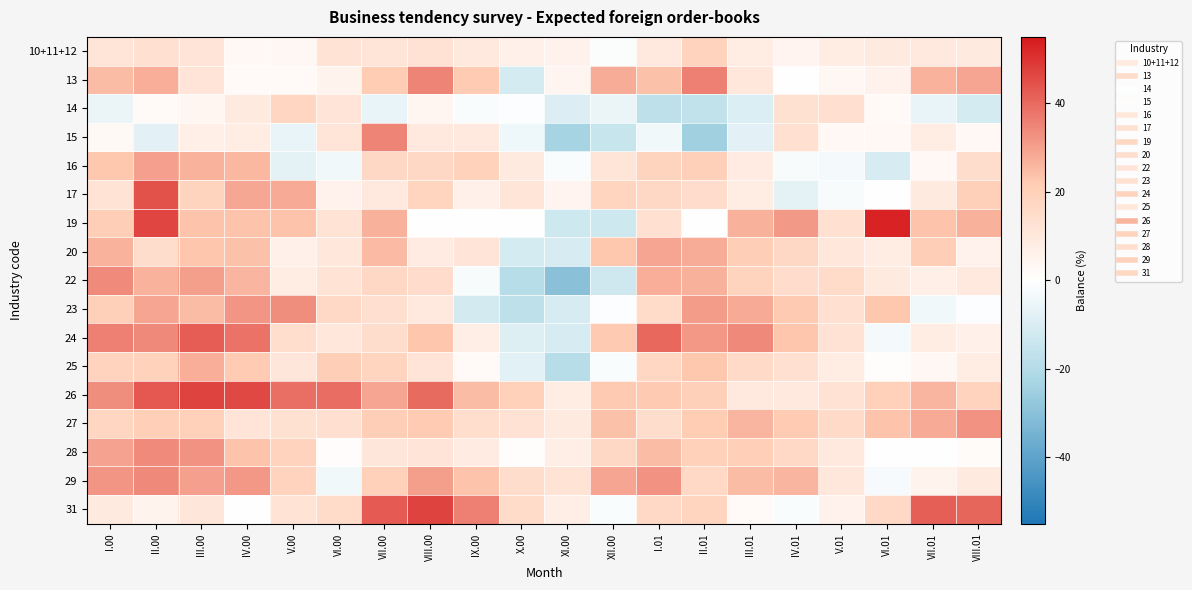

Reading left to right, list all the values displayed in this chart.

10+11+12: I.00=10.9	II.00=13.0	III.00=11.2	IV.00=2.6	V.00=3.3	VI.00=11.7	VII.00=11.0	VIII.00=12.3	IX.00=9.7	X.00=6.1	XI.00=5.5	XII.00=-0.9	I.01=9.2	II.01=18.8	III.01=8.1	IV.01=4.6	V.01=7.9	VI.01=8.8	VII.01=9.5	VIII.01=8.7
13: I.00=24.9	II.00=27.2	III.00=11.3	IV.00=1.8	V.00=2.1	VI.00=5.0	VII.00=21.3	VIII.00=35.0	IX.00=21.9	X.00=-11.4	XI.00=4.0	XII.00=27.9	I.01=24.0	II.01=35.9	III.01=10.2	IV.01=0.4	V.01=3.1	VI.01=5.5	VII.01=26.5	VIII.01=28.9
14: I.00=-5.5	II.00=1.9	III.00=3.8	IV.00=8.8	V.00=17.6	VI.00=11.2	VII.00=-5.8	VIII.00=3.8	IX.00=-1.4	X.00=-0.8	XI.00=-9.1	XII.00=-5.5	I.01=-17.2	II.01=-16.7	III.01=-9.8	IV.01=12.6	V.01=13.6	VI.01=1.8	VII.01=-5.8	VIII.01=-11.5
15: I.00=2.5	II.00=-7.7	III.00=6.6	IV.00=7.6	V.00=-5.8	VI.00=11.0	VII.00=35.2	VIII.00=9.8	IX.00=9.4	X.00=-4.4	XI.00=-23.3	XII.00=-14.7	I.01=-3.6	II.01=-24.7	III.01=-7.6	IV.01=13.0	V.01=2.9	VI.01=2.7	VII.01=7.8	VIII.01=2.7
16: I.00=22.5	II.00=29.9	III.00=26.5	IV.00=25.4	V.00=-7.3	VI.00=-3.6	VII.00=16.7	VIII.00=16.7	IX.00=19.0	X.00=8.8	XI.00=-1.5	XII.00=11.0	I.01=18.2	II.01=19.8	III.01=8.4	IV.01=-1.9	V.01=-2.7	VI.01=-11.0	VII.01=2.8	VIII.01=14.5
17: I.00=12.0	II.00=44.6	III.00=18.4	IV.00=28.5	V.00=28.1	VI.00=5.2	VII.00=9.1	VIII.00=18.0	IX.00=5.7	X.00=11.0	XI.00=4.3	XII.00=18.0	I.01=16.4	II.01=14.8	III.01=7.7	IV.01=-7.1	V.01=-1.9	VI.01=-0.4	VII.01=8.6	VIII.01=19.8
19: I.00=20.7	II.00=46.6	III.00=23.3	IV.00=23.3	V.00=23.3	VI.00=11.7	VII.00=26.7	VIII.00=0.0	IX.00=0.0	X.00=0.0	XI.00=-13.3	XII.00=-13.3	I.01=13.3	II.01=0.0	III.01=26.7	IV.01=31.0	V.01=13.3	VI.01=53.2	VII.01=23.3	VIII.01=26.7
20: I.00=26.3	II.00=14.5	III.00=23.1	IV.00=23.8	V.00=6.1	VI.00=10.3	VII.00=25.3	VIII.00=8.2	IX.00=11.4	X.00=-11.6	XI.00=-11.0	XII.00=22.7	I.01=29.1	II.01=27.9	III.01=21.0	IV.01=16.5	V.01=10.1	VI.01=7.7	VII.01=20.7	VIII.01=5.2
22: I.00=33.7	II.00=26.5	III.00=30.1	IV.00=26.0	V.00=8.1	VI.00=11.9	VII.00=16.5	VIII.00=15.0	IX.00=-2.1	X.00=-19.0	XI.00=-30.0	XII.00=-12.7	I.01=27.2	II.01=26.7	III.01=18.1	IV.01=15.0	V.01=15.3	VI.01=8.9	VII.01=6.5	VIII.01=9.2
23: I.00=19.9	II.00=29.0	III.00=24.7	IV.00=31.8	V.00=33.3	VI.00=16.3	VII.00=13.4	VIII.00=9.8	IX.00=-11.9	X.00=-17.4	XI.00=-10.4	XII.00=-0.5	I.01=15.2	II.01=30.8	III.01=28.2	IV.01=22.2	V.01=13.1	VI.01=22.7	VII.01=-3.8	VIII.01=-0.6
24: I.00=35.8	II.00=34.2	III.00=42.2	IV.00=38.5	V.00=14.1	VI.00=10.1	VII.00=14.3	VIII.00=23.0	IX.00=7.2	X.00=-8.8	XI.00=-10.4	XII.00=22.3	I.01=40.0	II.01=31.6	III.01=34.0	IV.01=23.0	V.01=12.4	VI.01=-2.6	VII.01=8.1	VIII.01=6.0
25: I.00=18.6	II.00=19.3	III.00=27.3	IV.00=21.7	V.00=10.7	VI.00=20.7	VII.00=17.7	VIII.00=11.6	IX.00=2.1	X.00=-8.0	XI.00=-19.2	XII.00=-1.3	I.01=16.8	II.01=22.7	III.01=15.7	IV.01=13.2	V.01=7.4	VI.01=0.8	VII.01=3.4	VIII.01=7.8
26: I.00=33.4	II.00=43.1	III.00=47.0	IV.00=46.0	V.00=38.7	VI.00=39.5	VII.00=28.8	VIII.00=39.6	IX.00=24.9	X.00=19.5	XI.00=7.7	XII.00=22.2	I.01=22.1	II.01=19.9	III.01=9.4	IV.01=9.2	V.01=12.1	VI.01=19.7	VII.01=26.2	VIII.01=18.5
27: I.00=17.2	II.00=20.5	III.00=19.6	IV.00=11.6	V.00=12.5	VI.00=13.6	VII.00=21.0	VIII.00=21.5	IX.00=13.8	X.00=12.2	XI.00=9.0	XII.00=23.8	I.01=14.5	II.01=21.4	III.01=26.2	IV.01=21.6	V.01=15.5	VI.01=23.6	VII.01=28.2	VIII.01=32.3
28: I.00=29.4	II.00=33.8	III.00=32.6	IV.00=23.3	V.00=18.7	VI.00=1.2	VII.00=10.4	VIII.00=11.5	IX.00=8.5	X.00=0.6	XI.00=7.2	XII.00=16.5	I.01=24.9	II.01=19.7	III.01=20.4	IV.01=15.9	V.01=9.5	VI.01=0.4	VII.01=0.3	VIII.01=1.7
29: I.00=32.0	II.00=34.3	III.00=29.8	IV.00=31.5	V.00=18.6	VI.00=-3.8	VII.00=19.4	VIII.00=30.1	IX.00=23.6	X.00=14.6	XI.00=12.0	XII.00=28.9	I.01=32.3	II.01=16.0	III.01=24.5	IV.01=25.9	V.01=10.3	VI.01=-2.5	VII.01=4.9	VIII.01=8.9
31: I.00=8.8	II.00=5.1	III.00=10.4	IV.00=-0.3	V.00=12.0	VI.00=15.1	VII.00=42.8	VIII.00=46.9	IX.00=35.7	X.00=15.3	XI.00=7.2	XII.00=-1.4	I.01=16.3	II.01=18.0	III.01=1.8	IV.01=-1.6	V.01=5.3	VI.01=15.9	VII.01=42.1	VIII.01=40.4